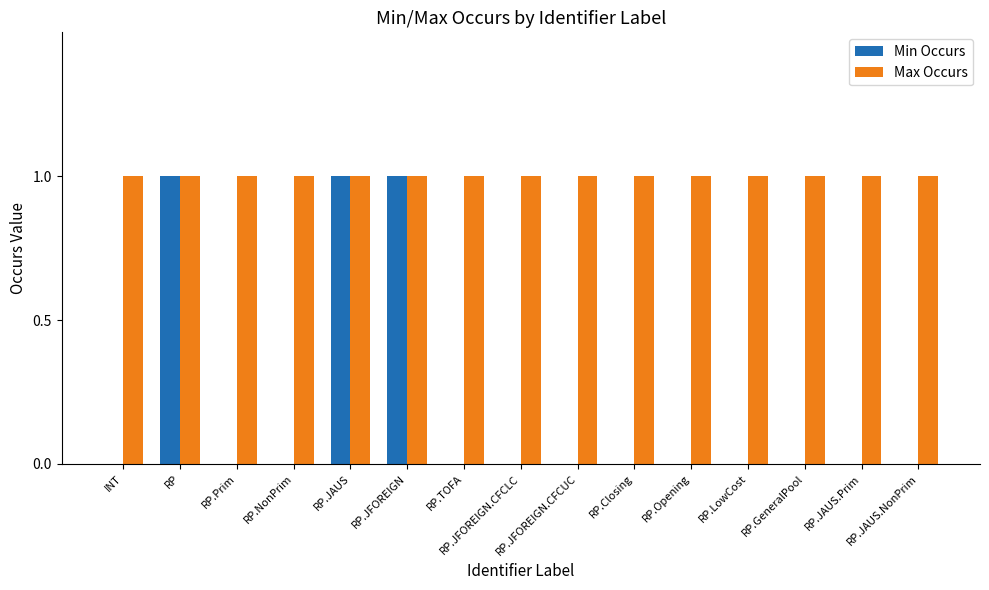

What are all the series names shown in the legend?

Min Occurs, Max Occurs